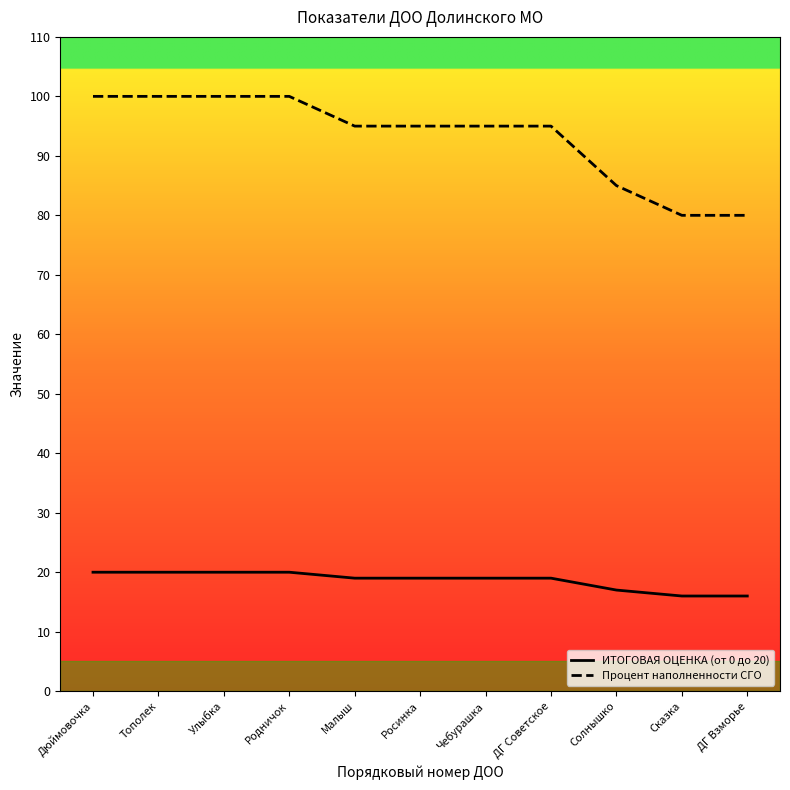

What is the minimum value shown in the chart?

16